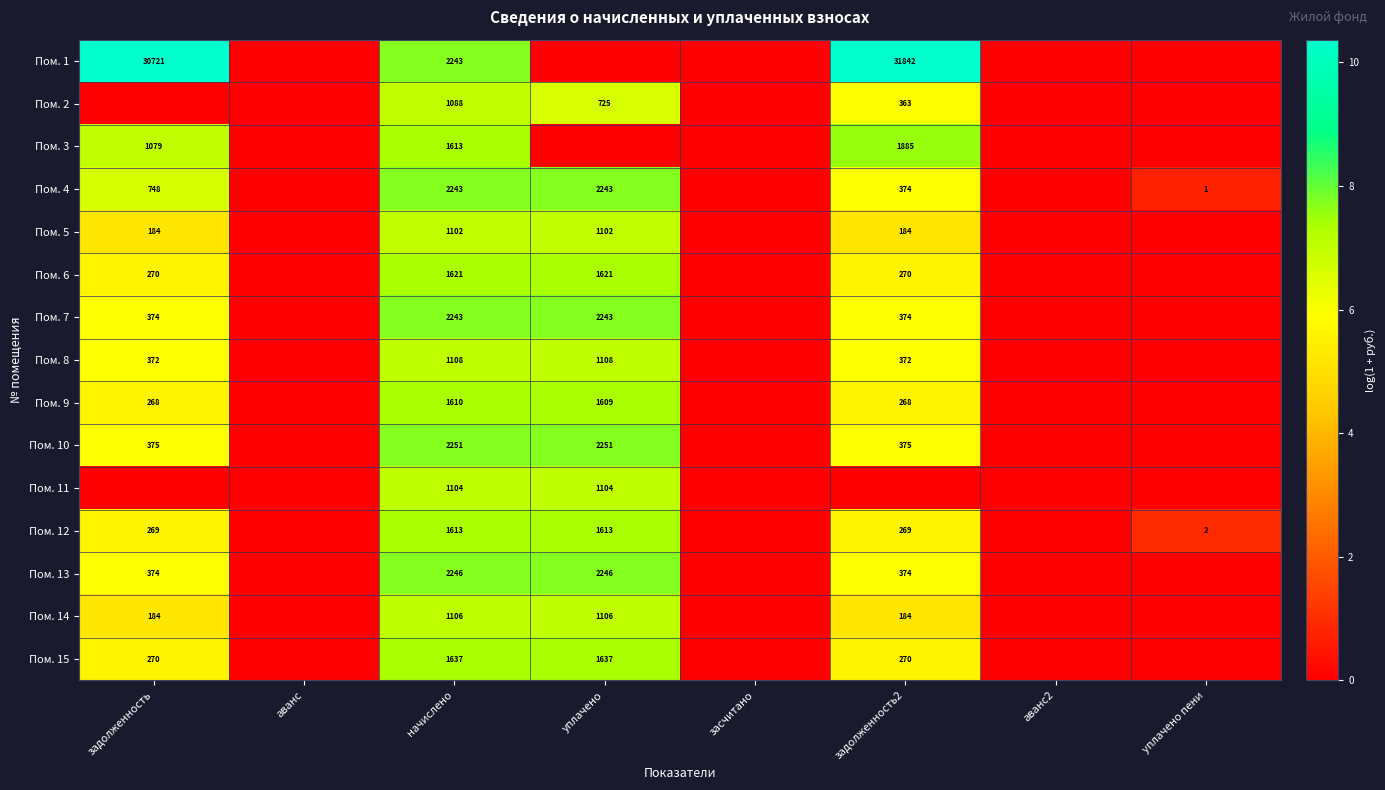

What is the sum of the Пом. 8 values at задолженность2 and уплачено?

1480